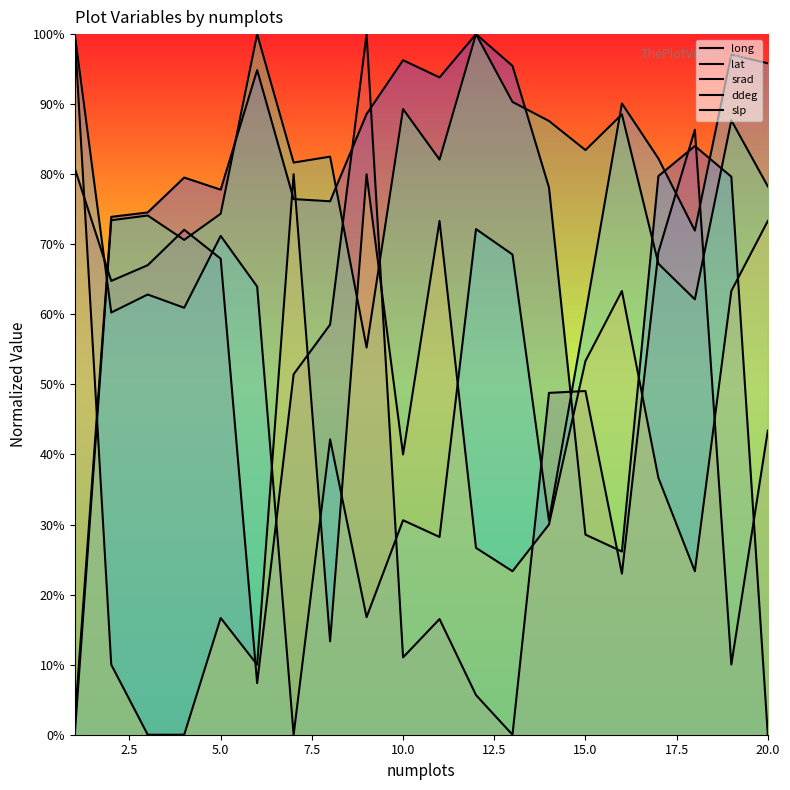

Reading left to right, list all the values displayed in this chart.

long: 0.8	0.6	0.7	0.7	0.7	0.1	0.5	0.6	1.0	0.1	0.2	0.1	0.0	0.5	0.5	0.2	0.7	0.9	0.1	0.4
lat: 0.0	0.7	0.7	0.8	0.8	0.9	0.8	0.8	0.9	1.0	0.9	1.0	1.0	0.8	0.3	0.3	0.8	0.8	0.8	0.0
srad: 1.0	0.6	0.6	0.6	0.7	0.6	0.0	0.4	0.2	0.3	0.3	0.7	0.7	0.3	0.6	0.9	0.8	0.7	1.0	1.0
ddeg: 0.0	0.7	0.7	0.7	0.7	1.0	0.8	0.8	0.6	0.9	0.8	1.0	0.9	0.9	0.8	0.9	0.7	0.6	0.9	0.8
slp: 1.0	0.1	0.0	0.0	0.2	0.1	0.8	0.1	0.8	0.4	0.7	0.3	0.2	0.3	0.5	0.6	0.4	0.2	0.6	0.7